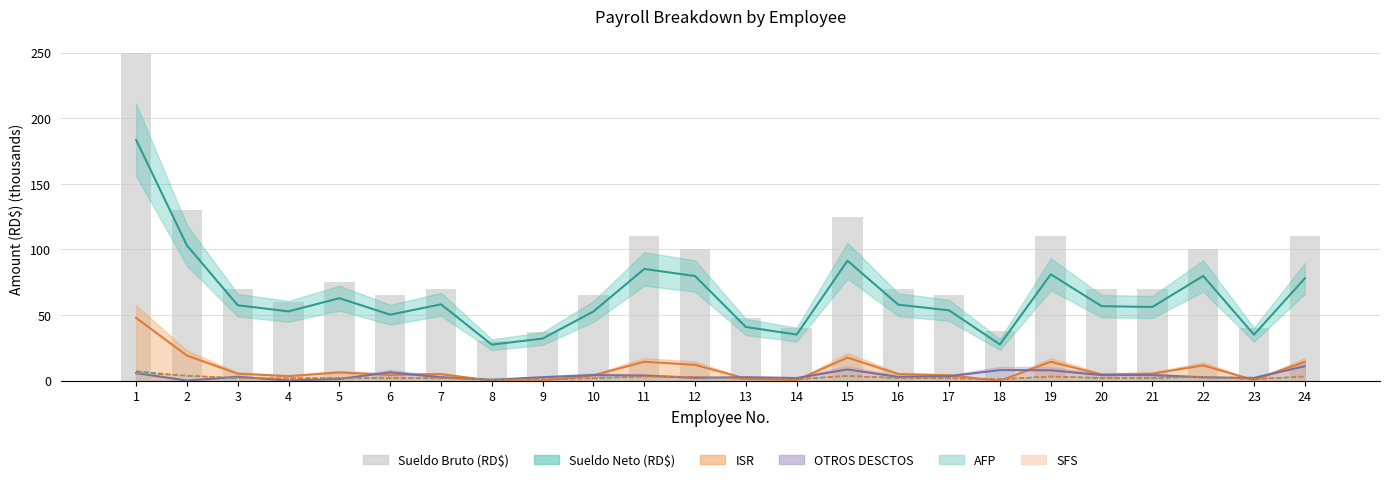

Between 5 and 14, which is larger?

5